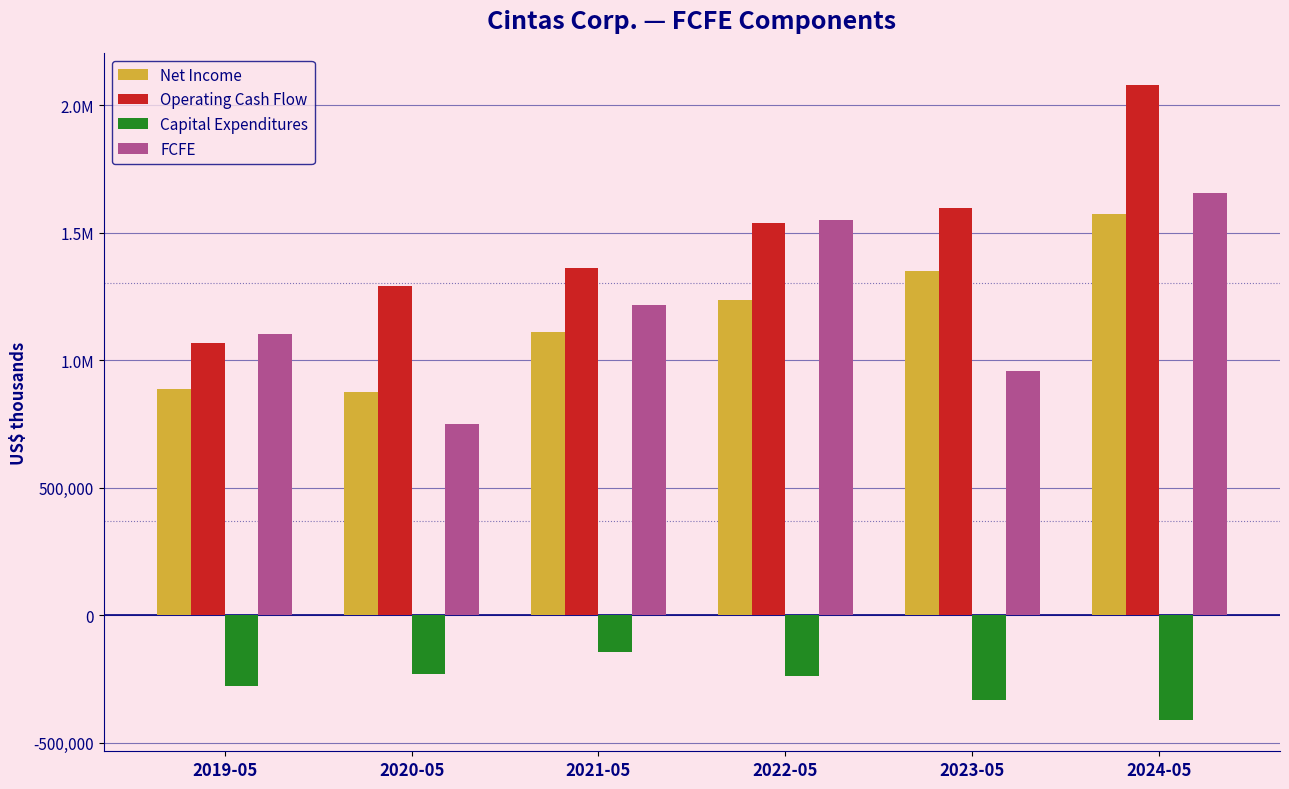

List the labels in order of Capital Expenditures value, smallest first.

2024-05, 2023-05, 2019-05, 2022-05, 2020-05, 2021-05